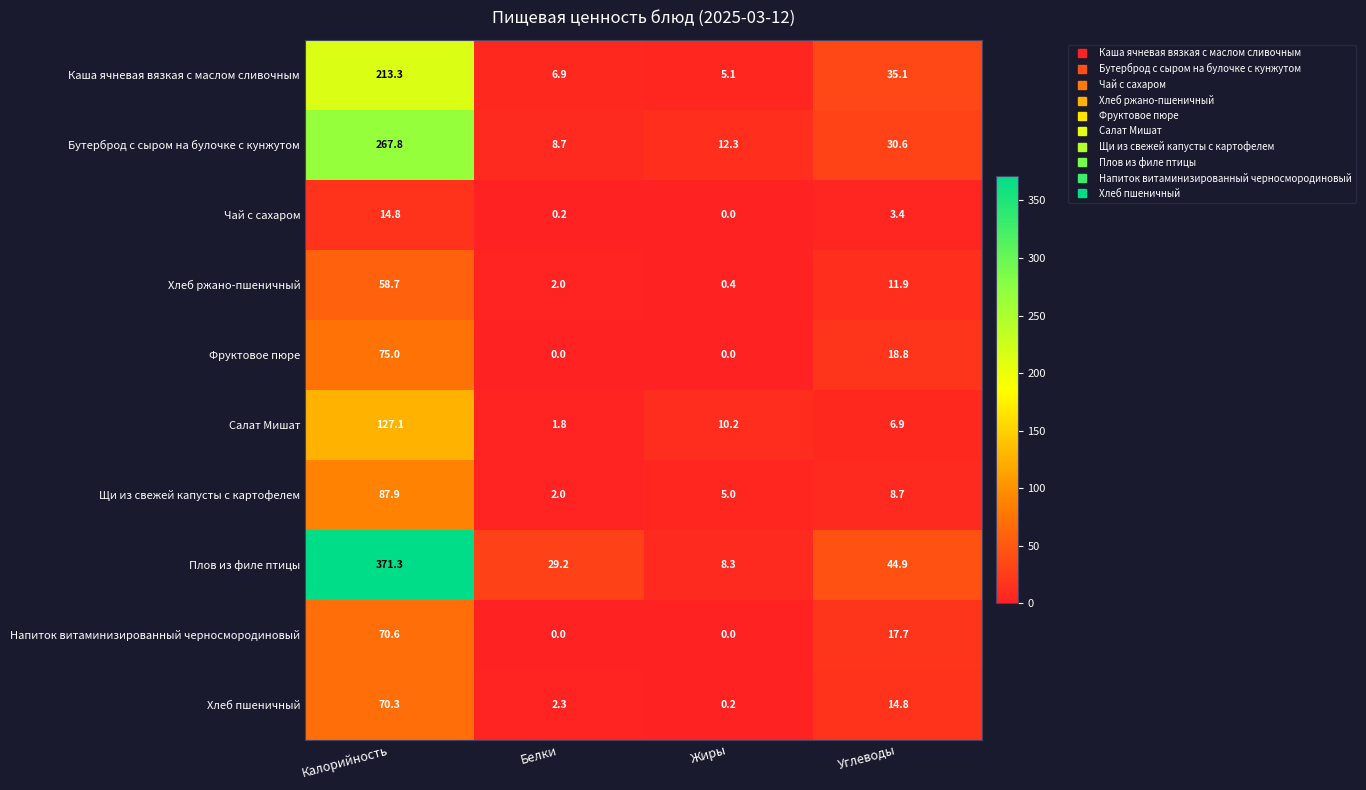

At which category does the chart reach its peak across all series?

Калорийность